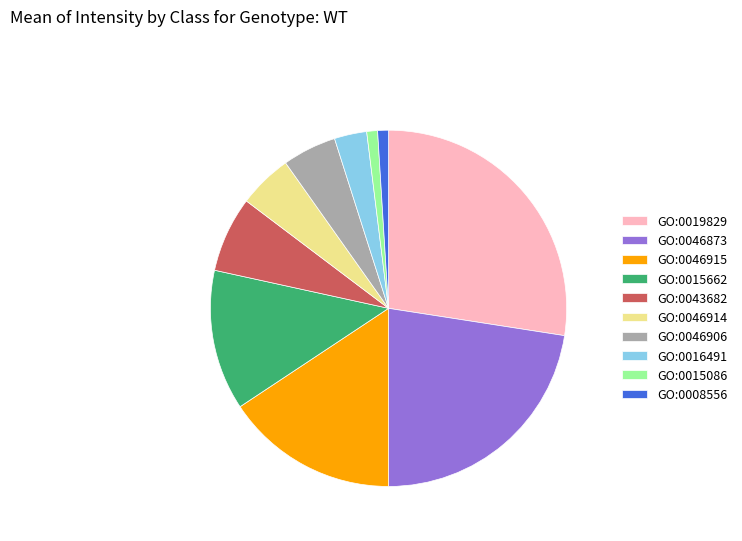

How many segments does this pie chart have?

10